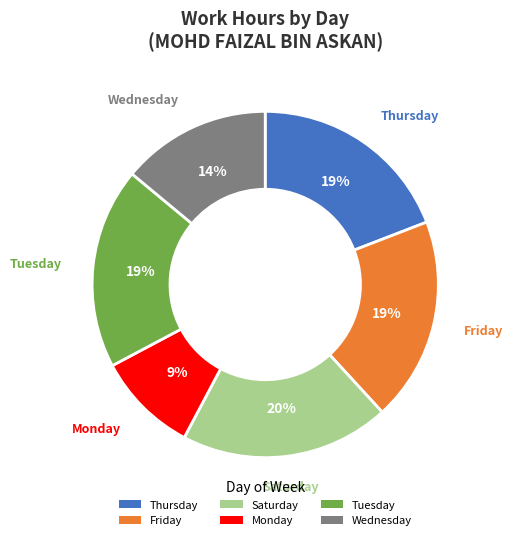

What is the smallest slice in the pie chart?

Monday